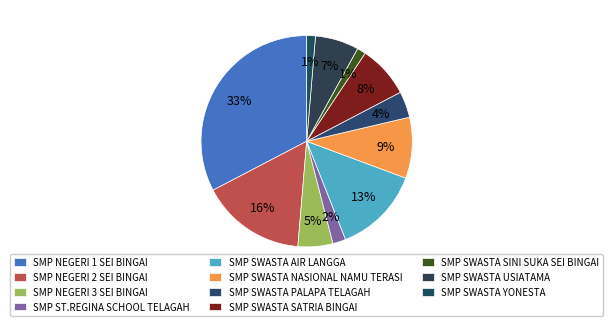

True or false: SMP NEGERI 1 SEI BINGAI accounts for 33% of the total.

True